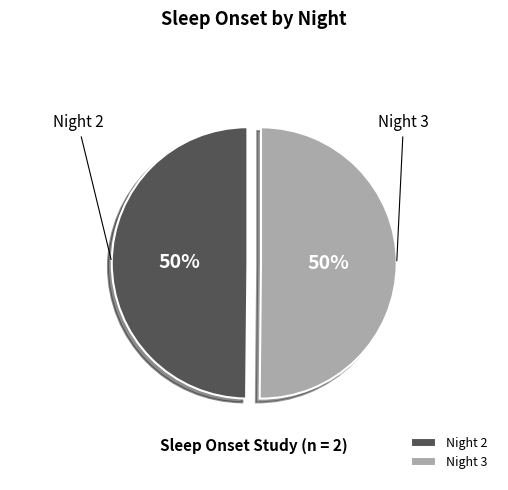

To the nearest percent, what is the average slice percentage?

50%